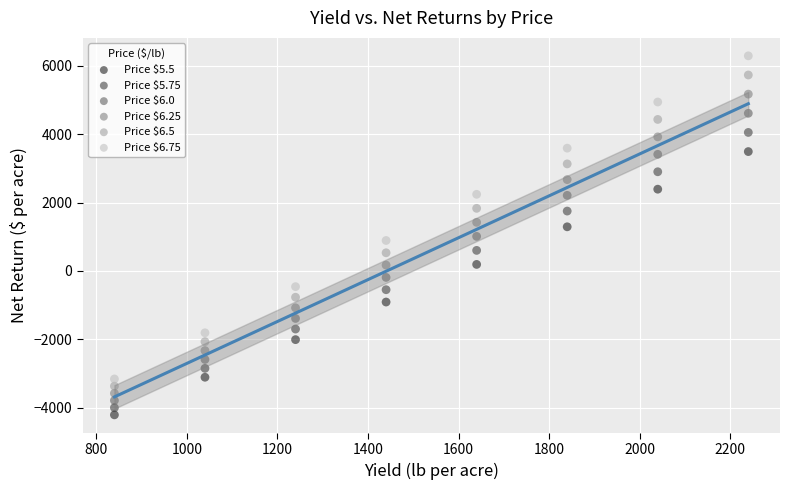

Which series has the widest spread of Y values?

Price $6.75